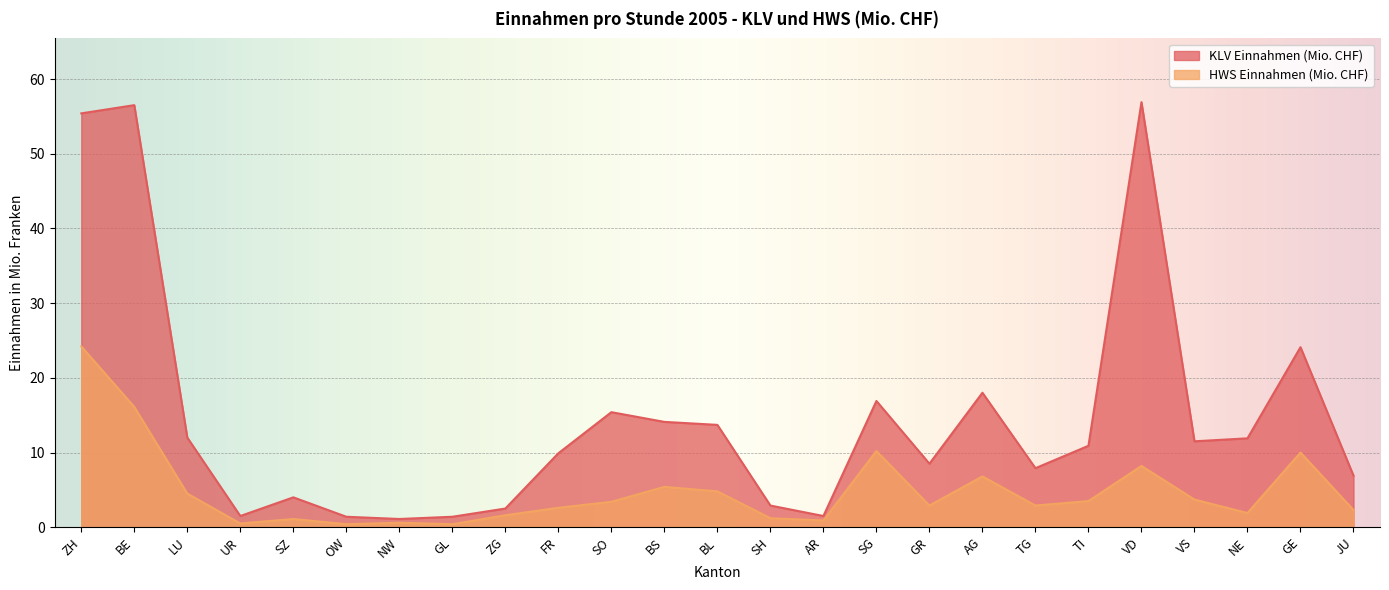

Where is the first local maximum for KLV Einnahmen (Mio. CHF)?

BE